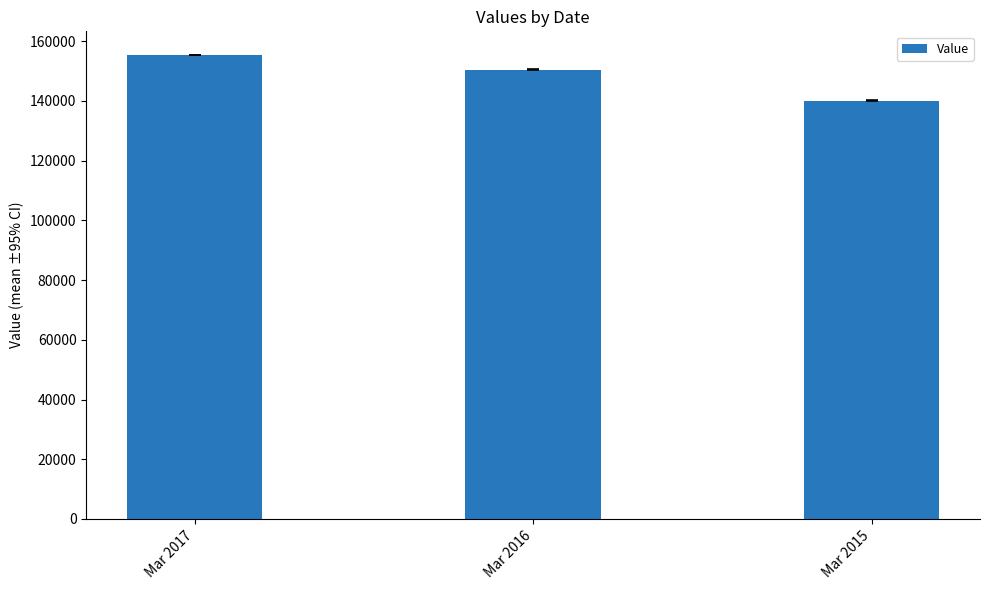

The value at Mar 2016 is 150518.8. True or false?

True